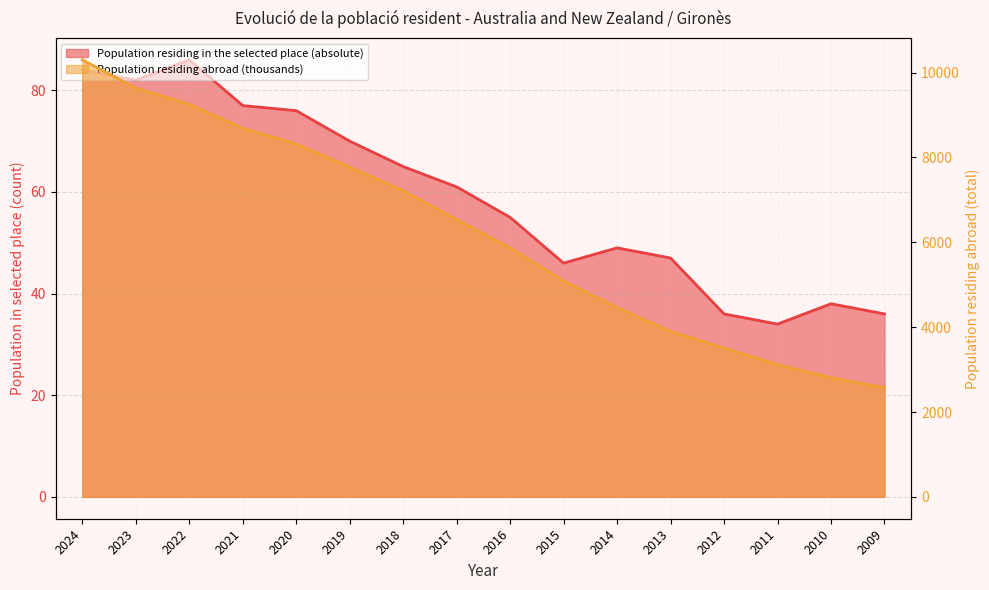

List the series in order of their peak value, lowest first.

Population residing in the selected place (absolute), Population residing abroad (thousands)